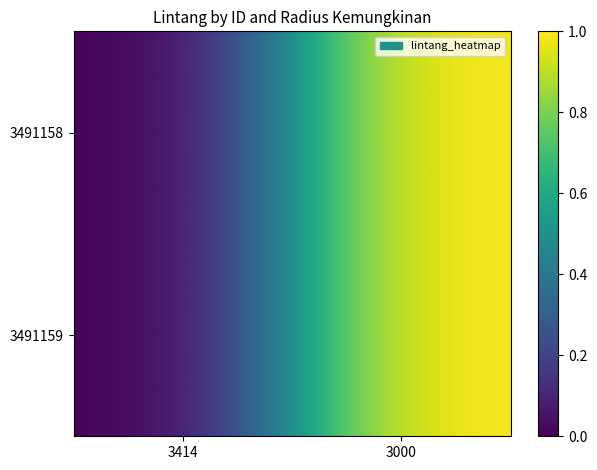

Which has a higher value, 3000 or 3414?

3000